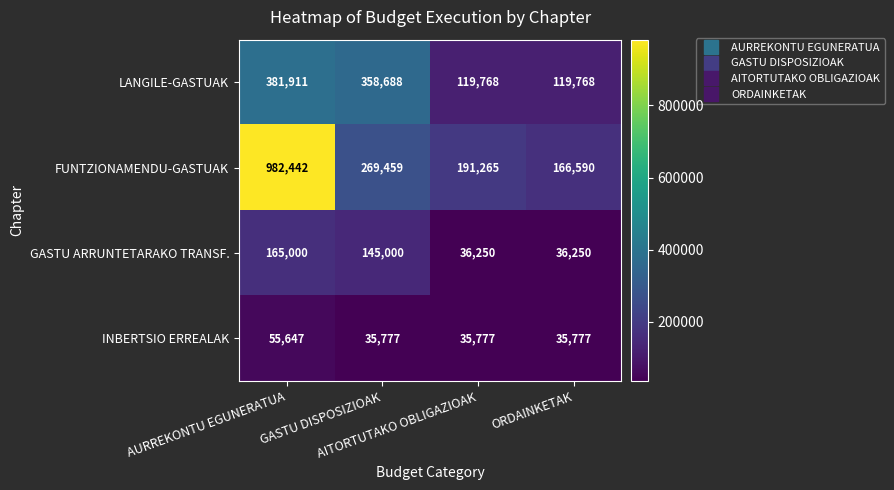

What is the average value of the GASTU ARRUNTETARAKO TRANSF. series?

95625